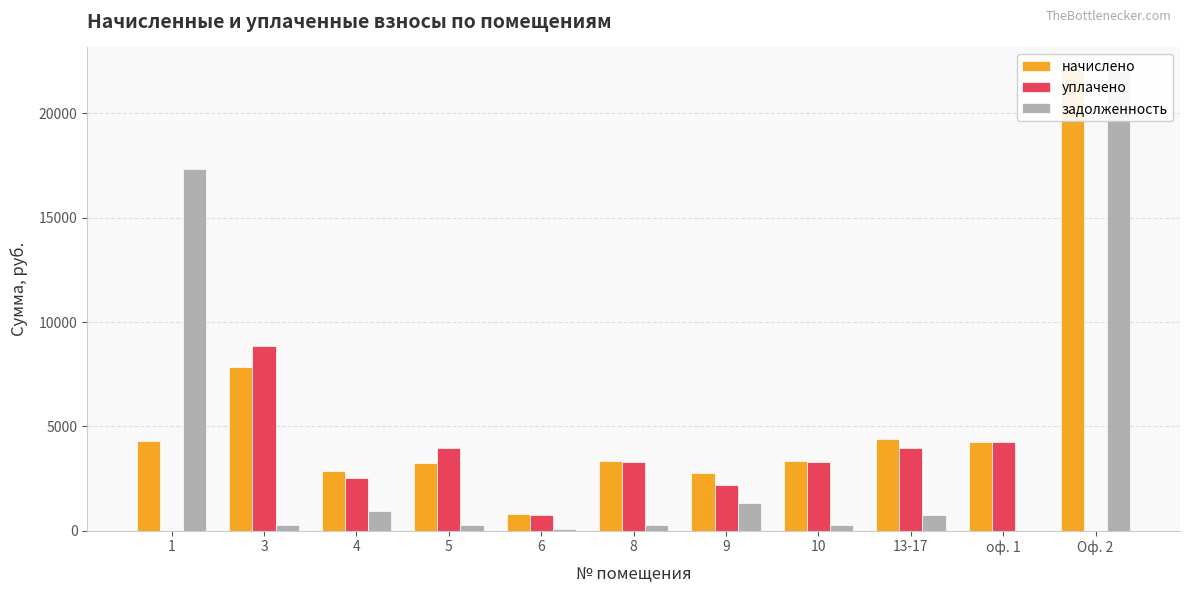

Rank the categories by уплачено value from highest to lowest.

3, оф. 1, 13-17, 5, 8, 10, 4, 9, 6, 1, Оф. 2